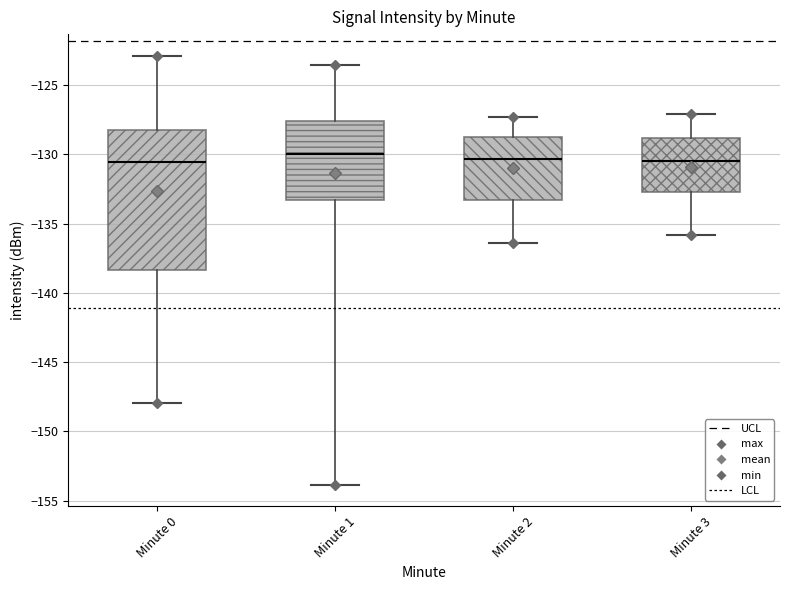

Reading left to right, read every box against the y-axis: the position of its median line, the range the box covers, and the ends of its whiskers. The values are not printed on the chart, so give them approximately, as read against the axis.

Minute 0: median -130.5, box -138.5 to -128.0, whiskers -148.0 to -123.0
Minute 1: median -130.0, box -133.5 to -127.5, whiskers -154.0 to -123.5
Minute 2: median -130.5, box -133.5 to -128.5, whiskers -136.5 to -127.5
Minute 3: median -130.5, box -132.5 to -129.0, whiskers -136.0 to -127.0